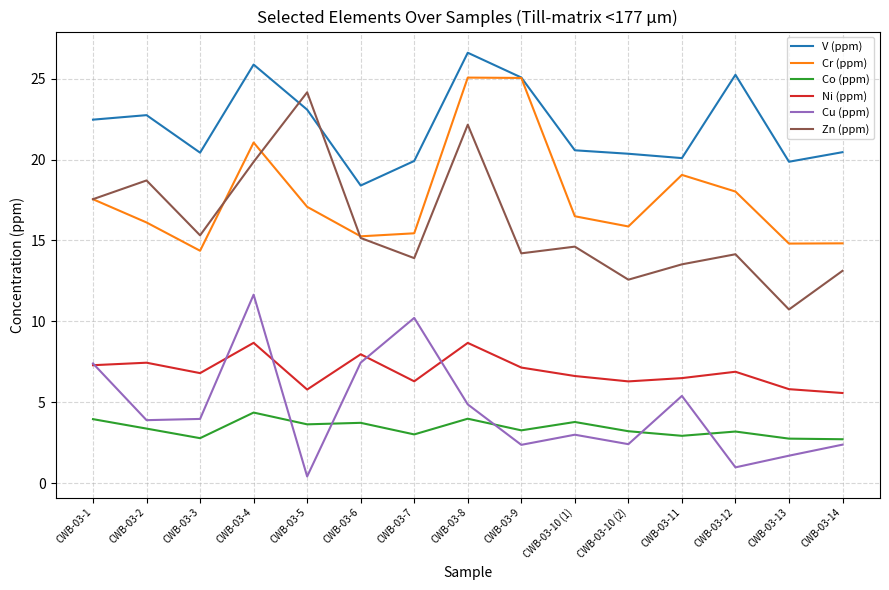

What is the maximum value for V (ppm)?

26.6